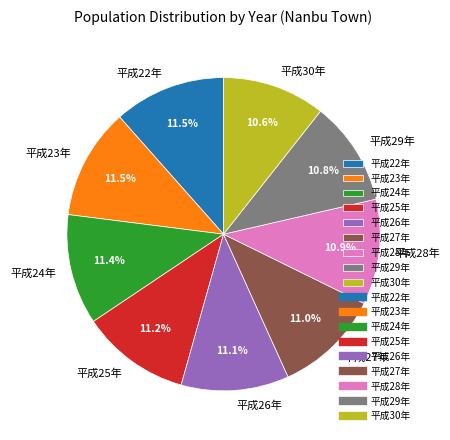

True or false: 平成27年 accounts for 4% of the total.

False